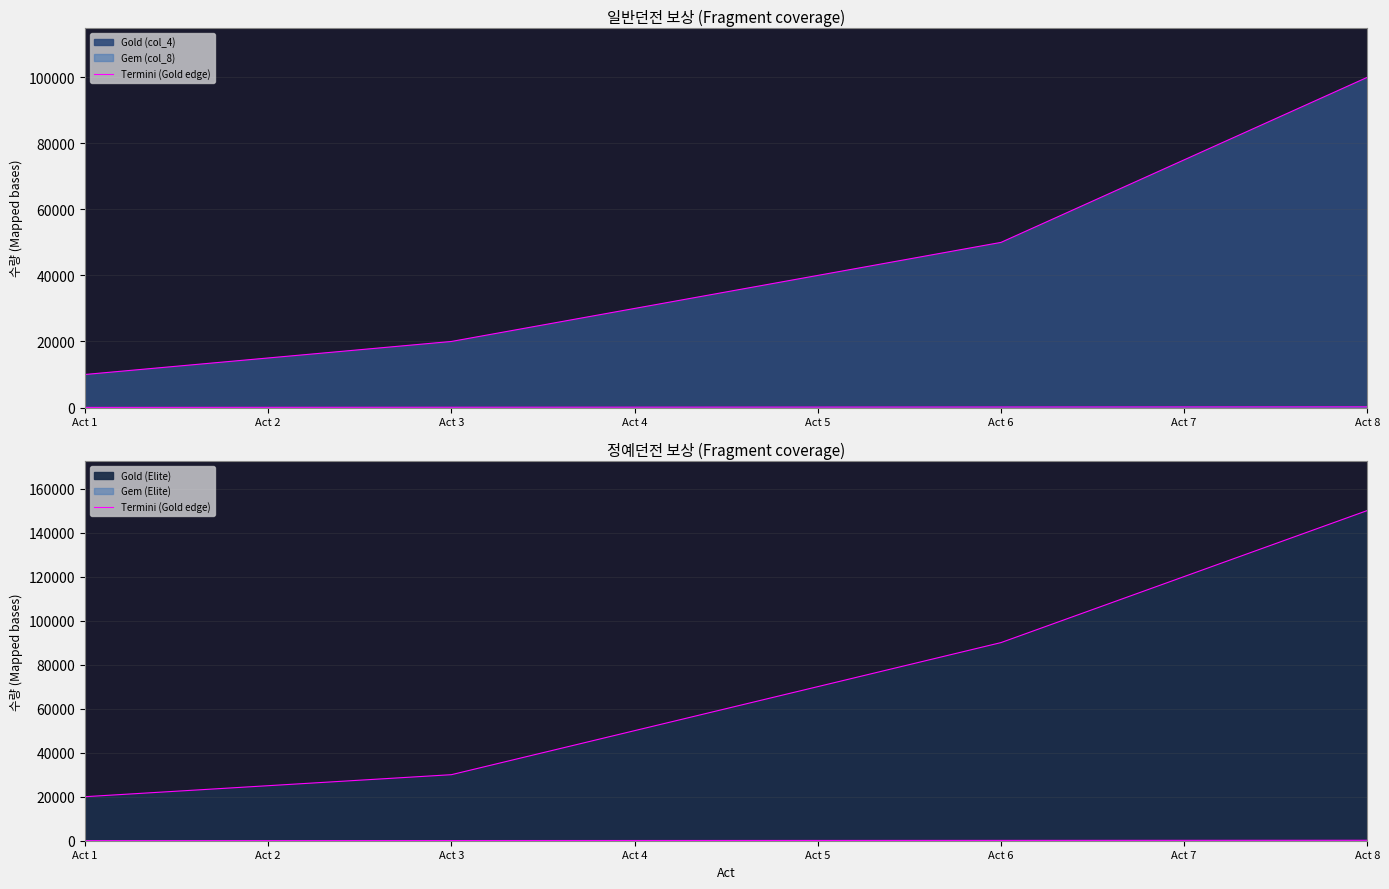

What is the difference between the values at Act 7 and Act 5?

50000